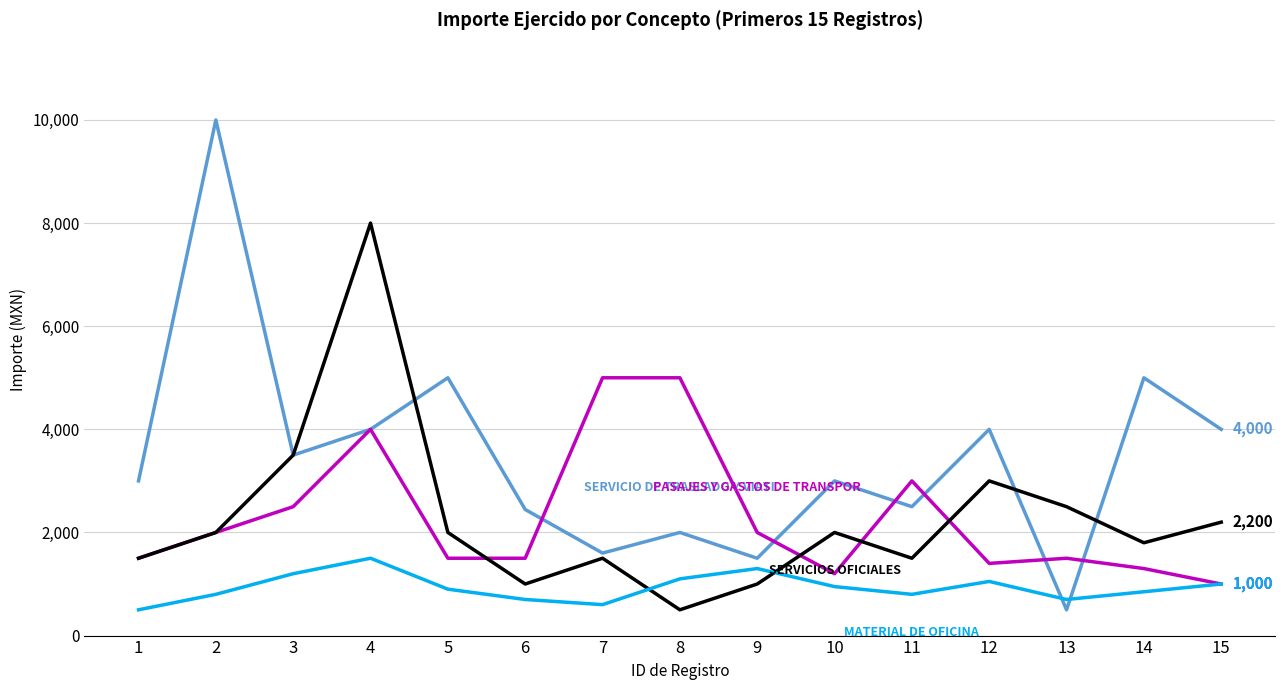

What is the maximum value shown in the chart?

10000.0